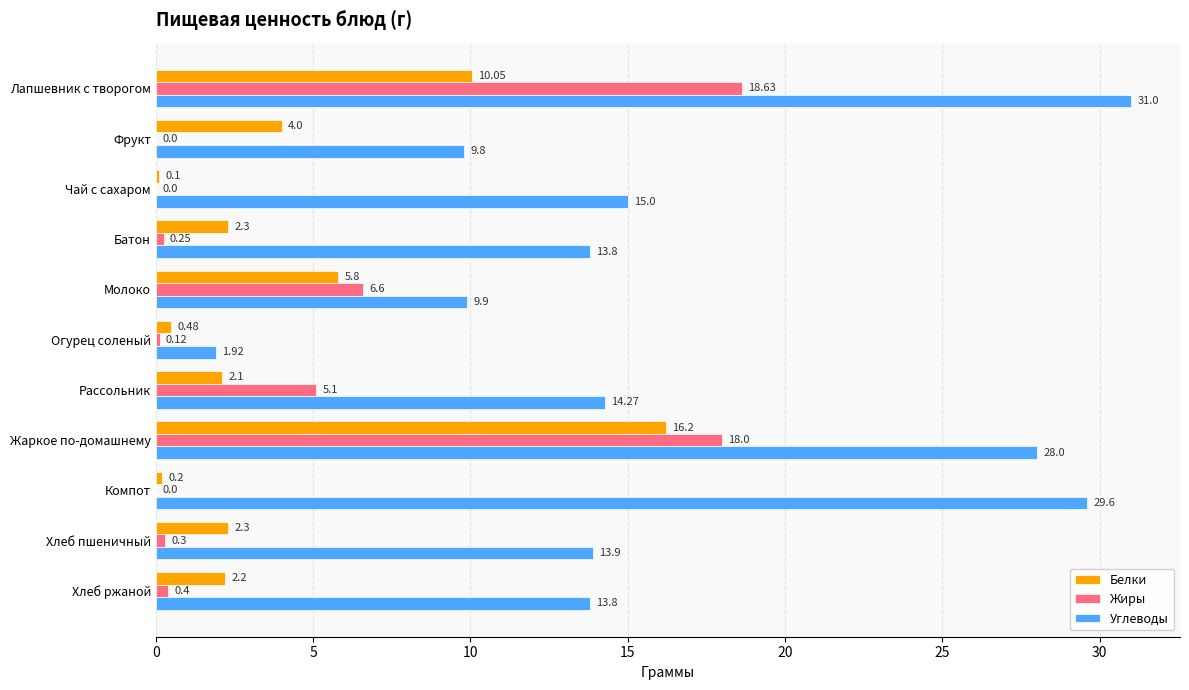

Which series has the largest range (max minus min)?

Углеводы